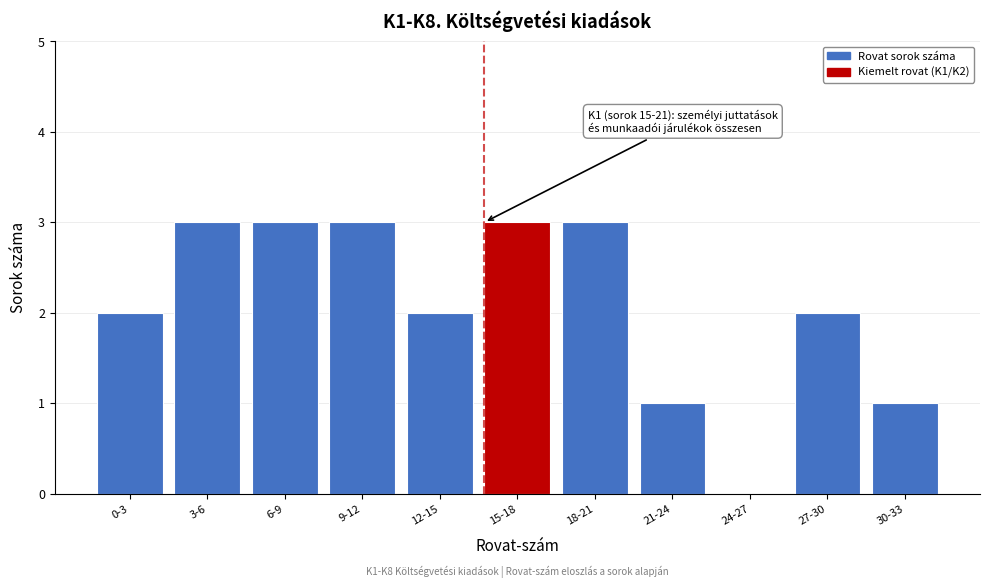

Reading left to right, transcribe all the data shown in this chart.

0-3=2	3-6=3	6-9=3	9-12=3	12-15=2	15-18=3	18-21=3	21-24=1	24-27=0	27-30=2	30-33=1